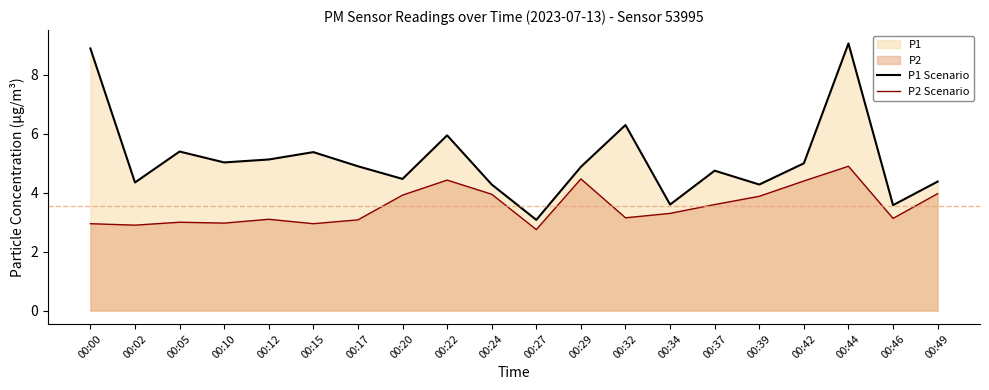

What is the maximum value for P2 Scenario?

4.9